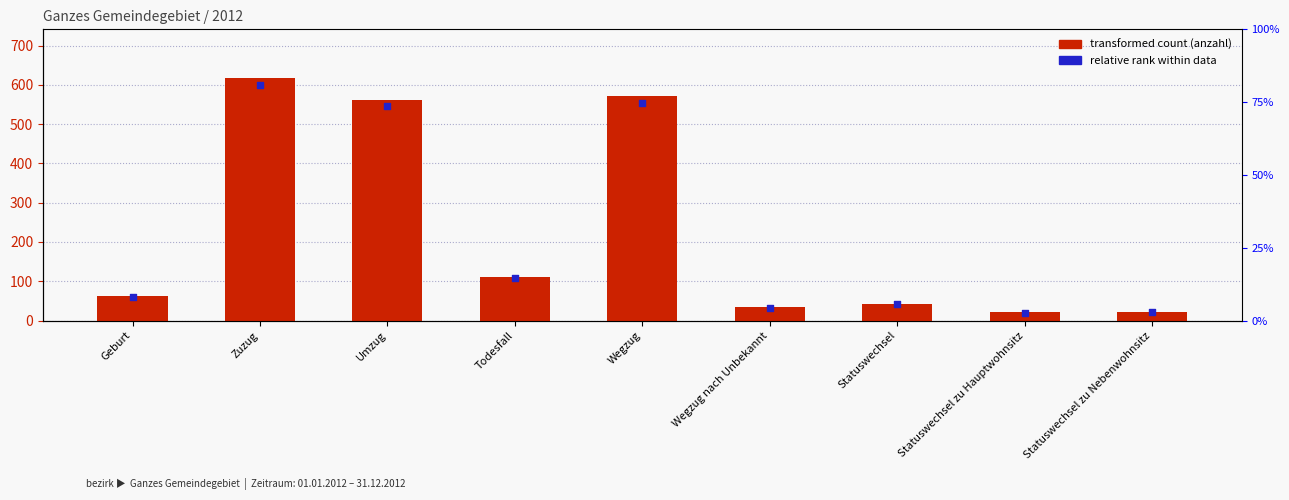

What is the total value across all series at Statuswechsel?

84.7